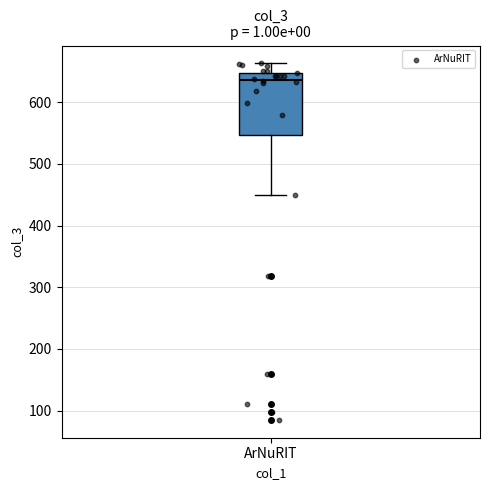

Read this box plot against the y-axis: the position of the median line, the range covered by the box, and the ends of both whiskers. The values are not printed on the chart, so give them approximately, as read against the axis.

median 640, box 550 to 650, whiskers 450 to 660